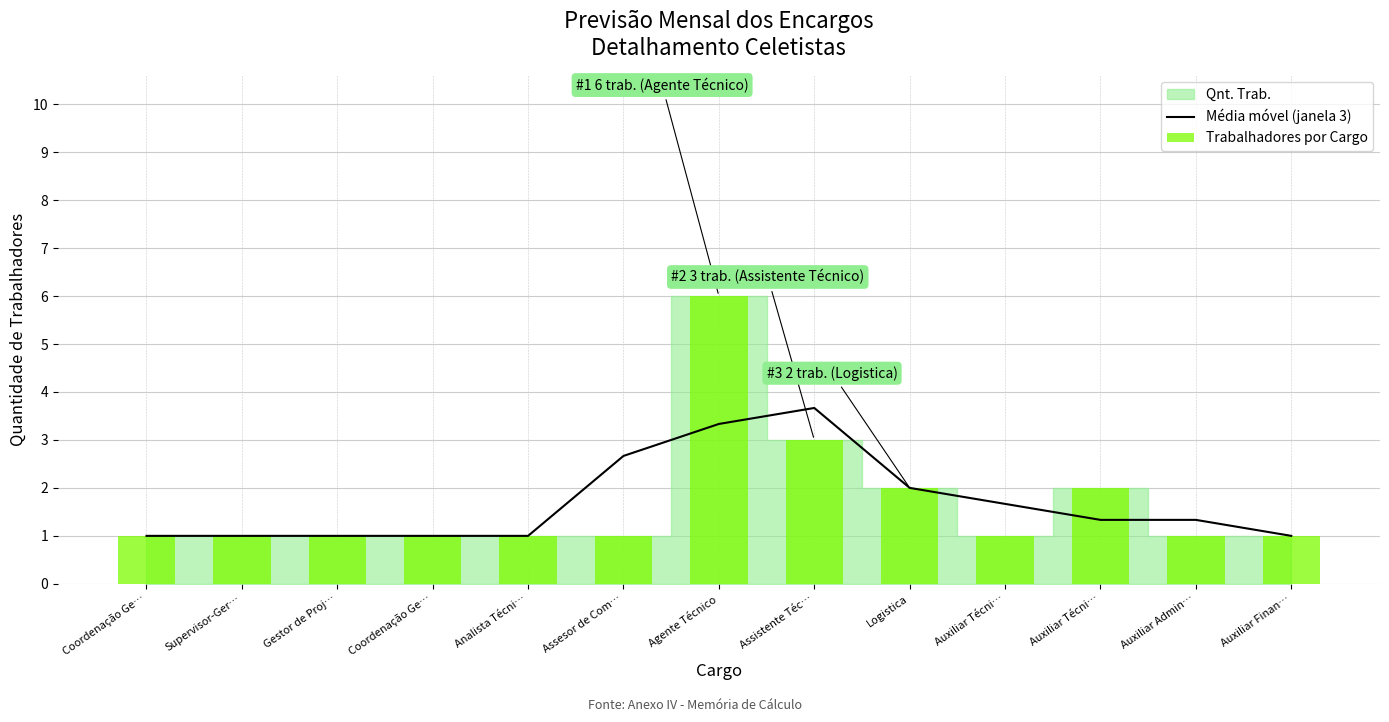

Which has a higher value, Analista Técni… or Logistica?

Logistica